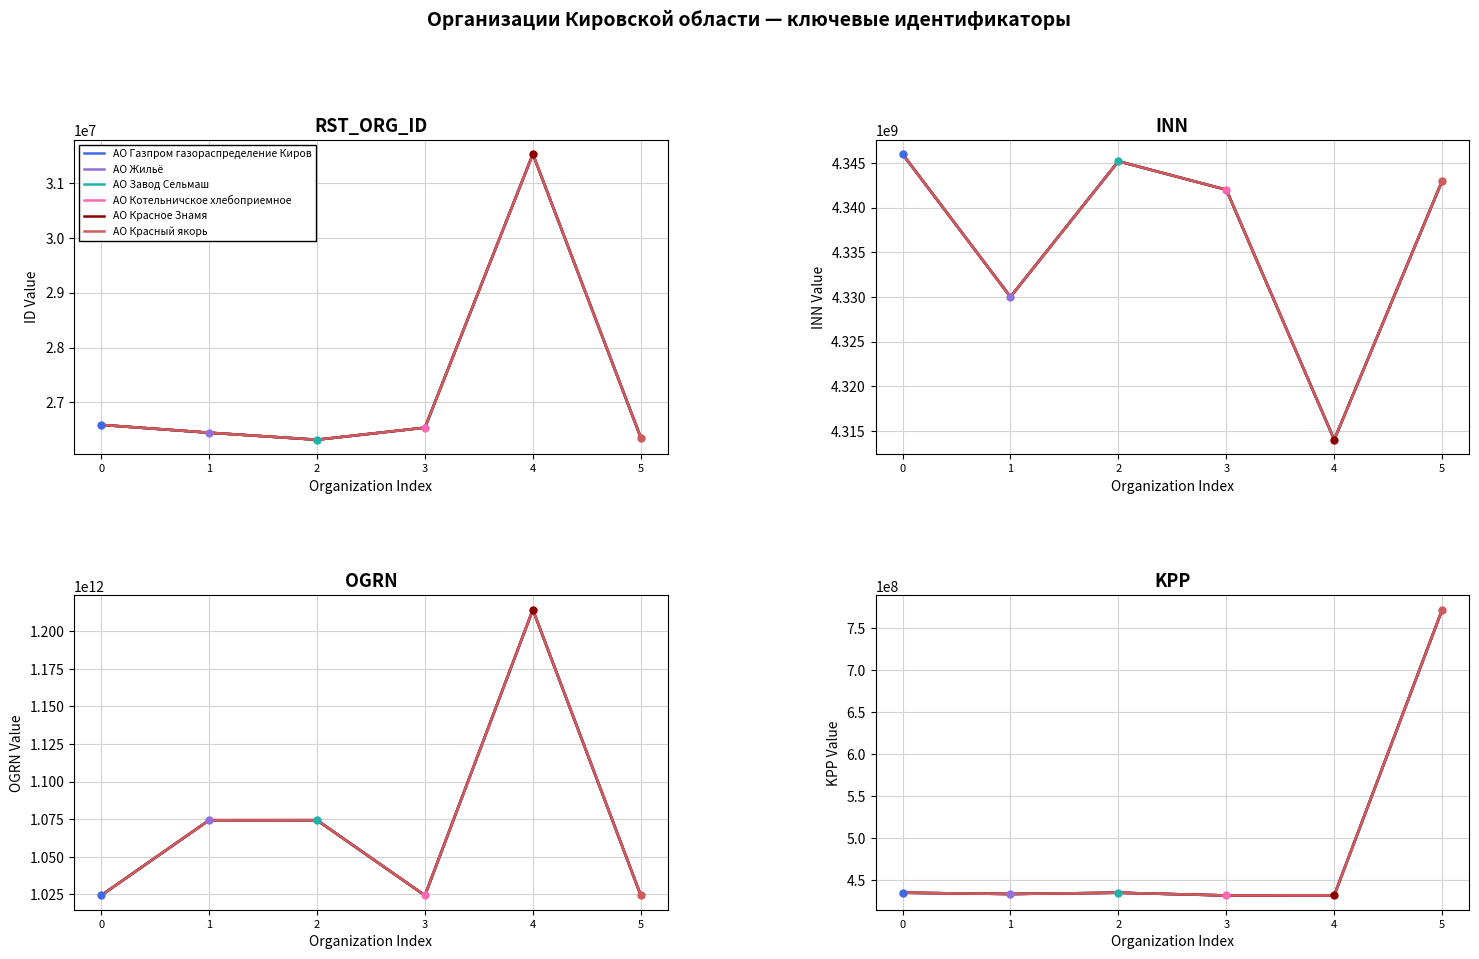

List the series in order of their peak value, highest first.

АО Газпром газораспределение Киров, АО Жильё, АО Завод Сельмаш, АО Котельничское хлебоприемное, АО Красное Знамя, АО Красный якорь